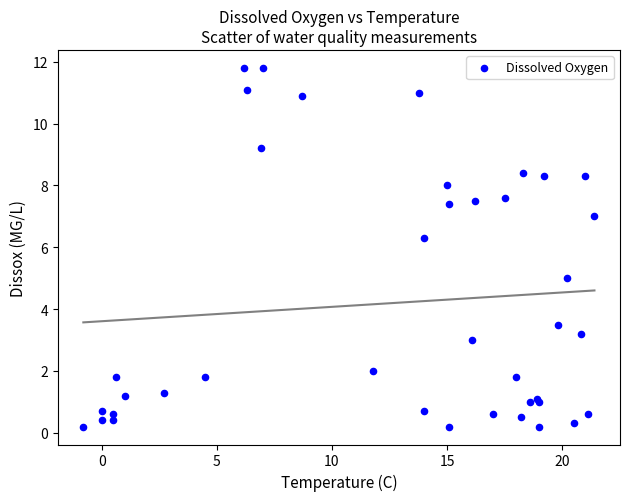

What Y value in the scatter plot is closest to 6?

6.3